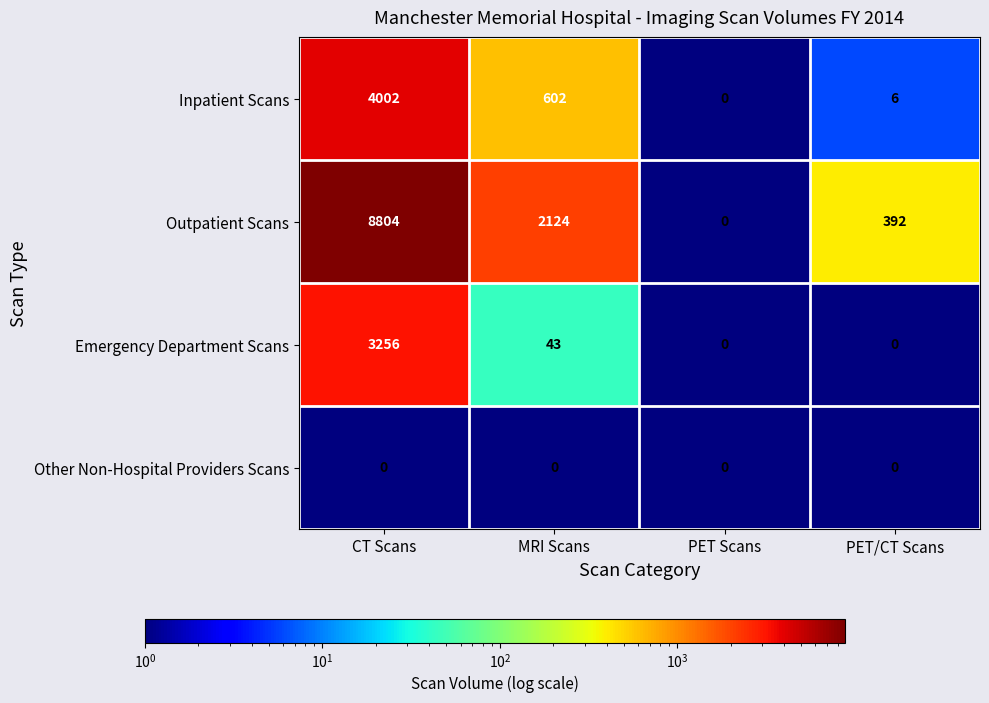

What is the difference between the maximum and minimum values in the Outpatient Scans series?

8804